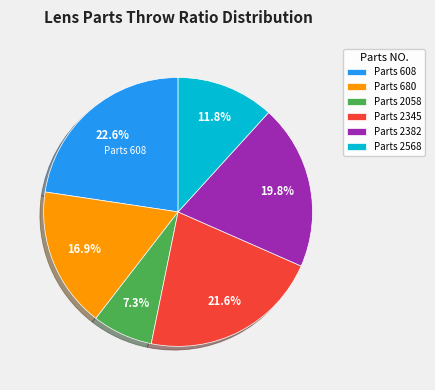

Is there any slice that represents more than half of the pie?

No